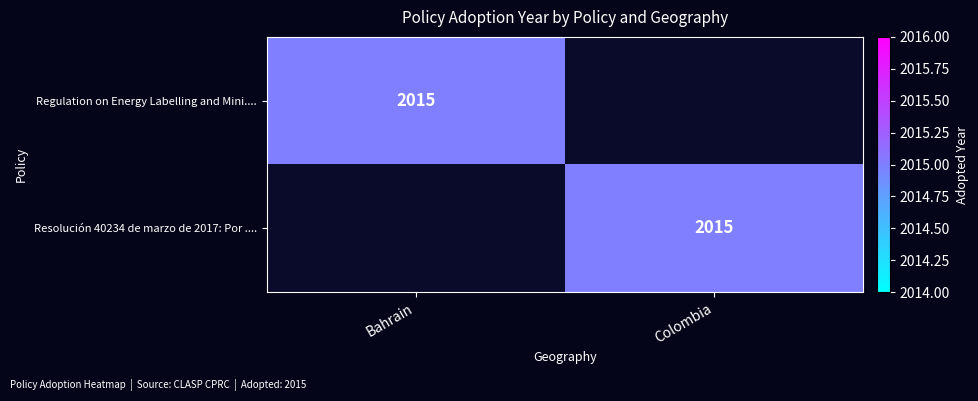

What is the difference between the highest and lowest values at Bahrain?

2015